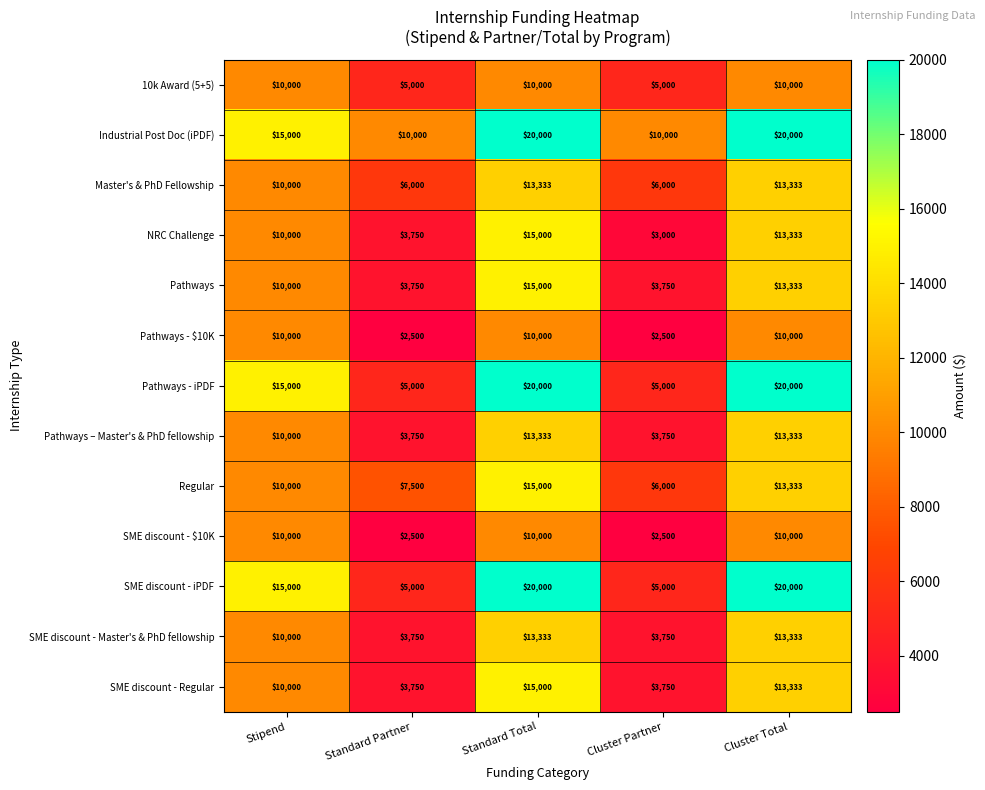

What is the difference between the highest and lowest values at Standard Total?

10000